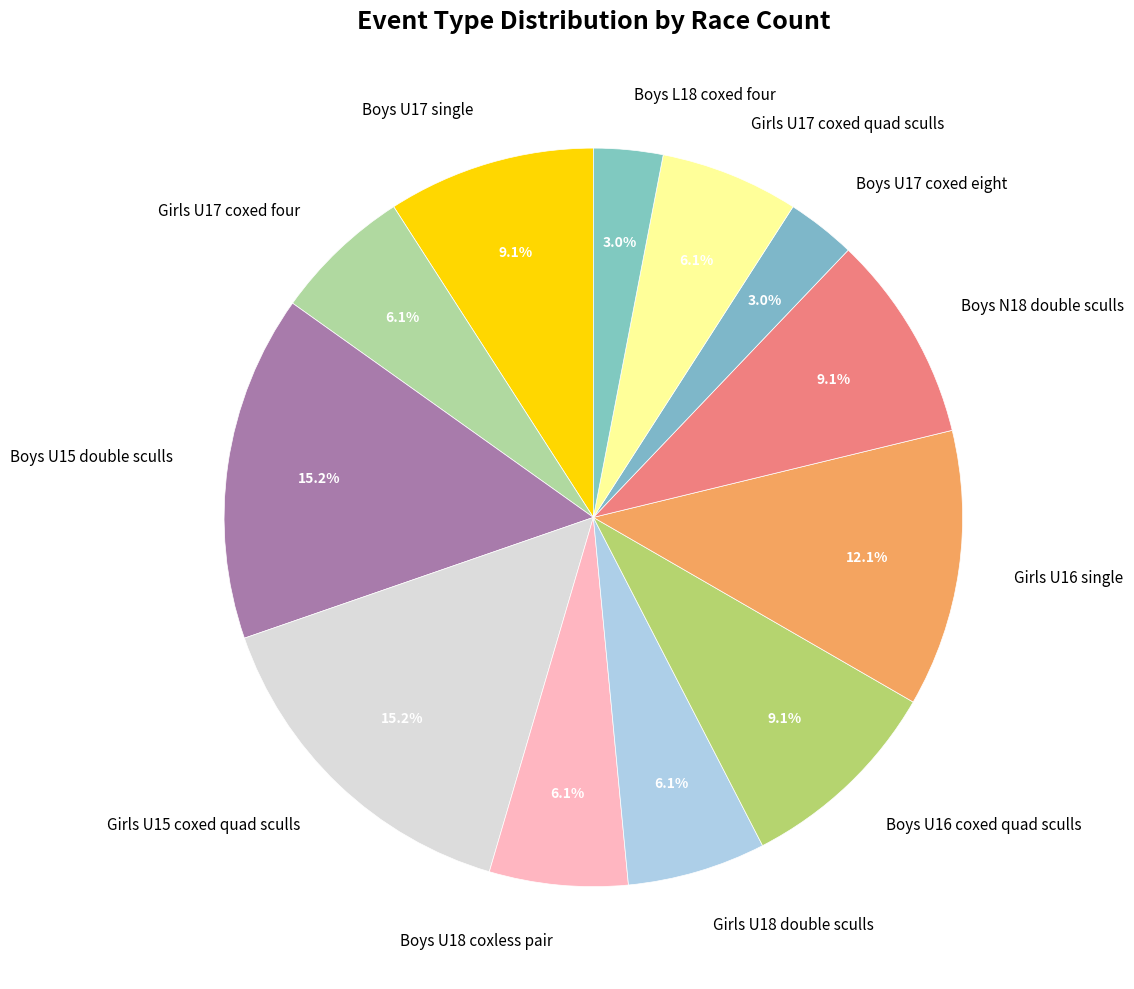

Does any single category account for the majority?

No